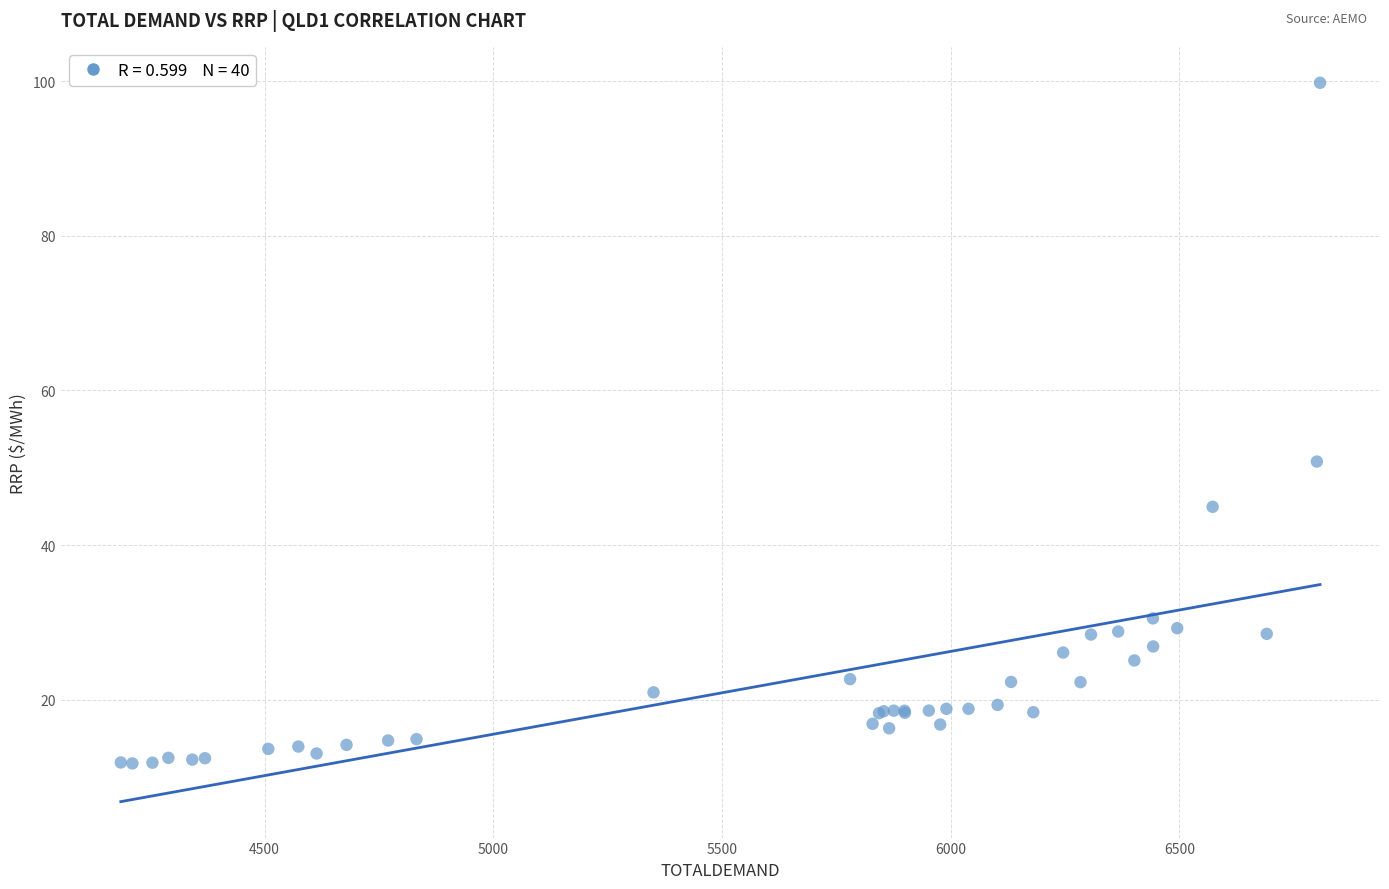

What Y value in the scatter plot is closest to 55?

50.8